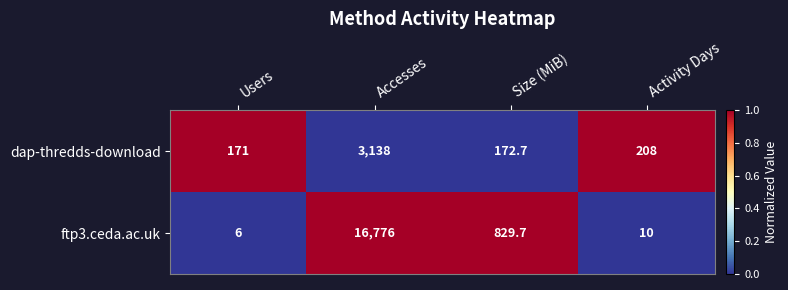

Read the ftp3.ceda.ac.uk value at Users.

6.0